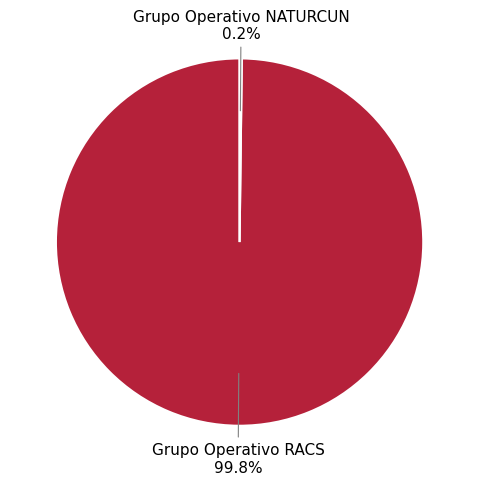

The Grupo Operativo RACS slice represents 89% of the pie. True or false?

False